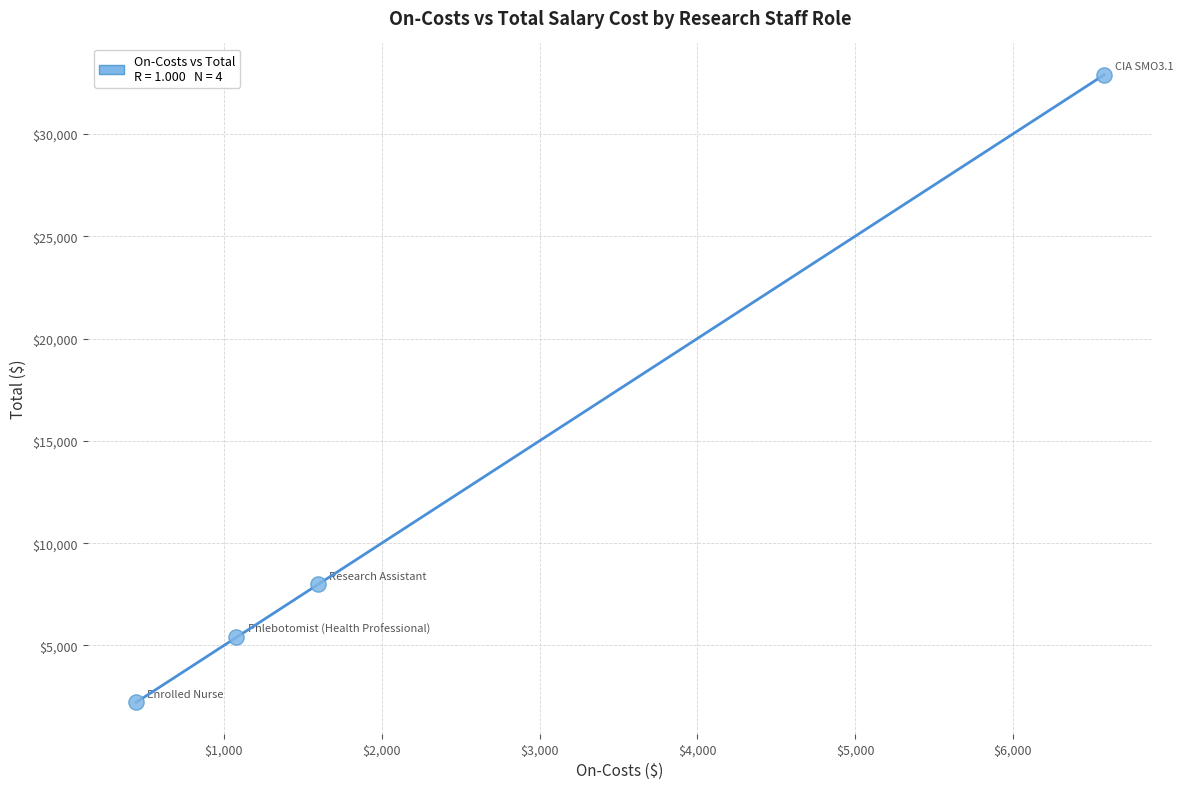

What Y value in the scatter plot is closest to 17555?

7980.0